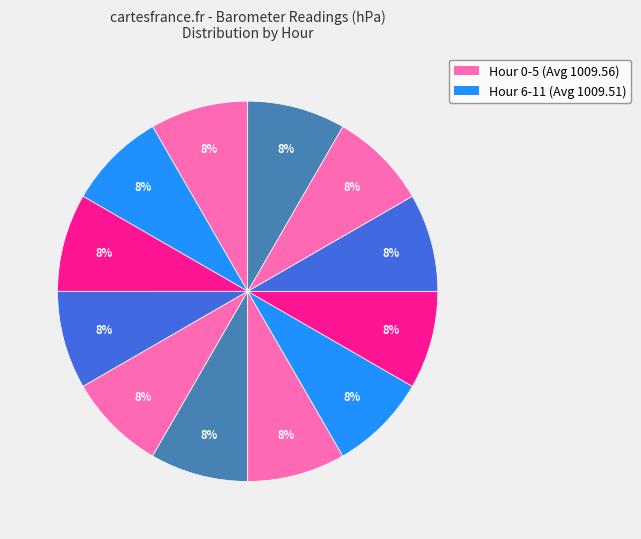

Count the number of slices in the pie.

12